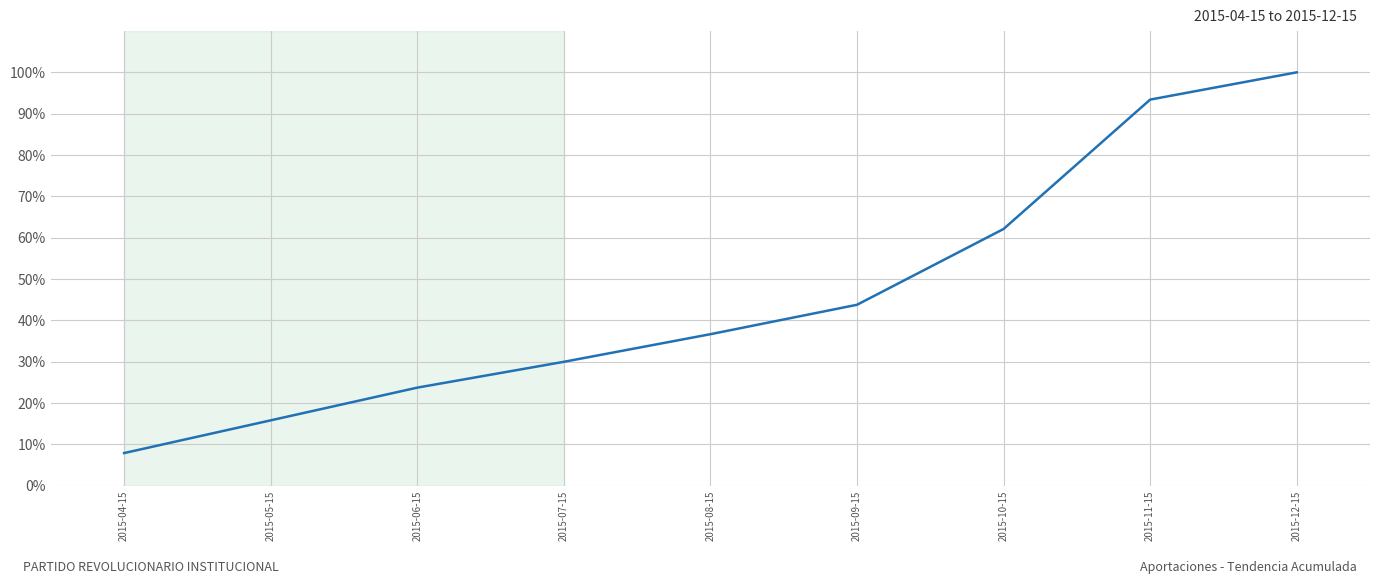

Count the number of data series in this chart.

1